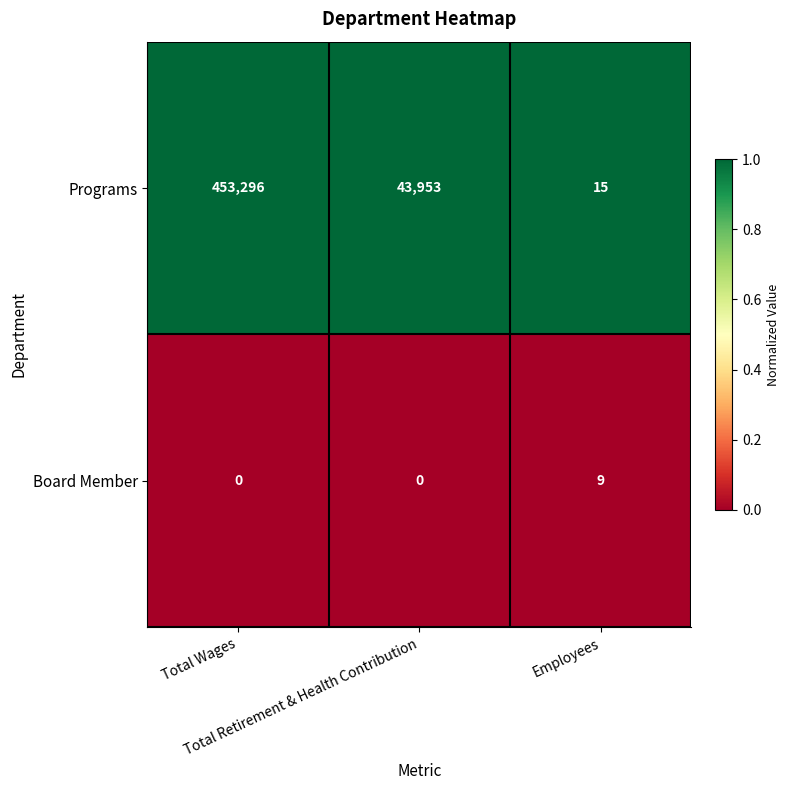

What is the difference between the maximum and minimum values in the Board Member series?

9